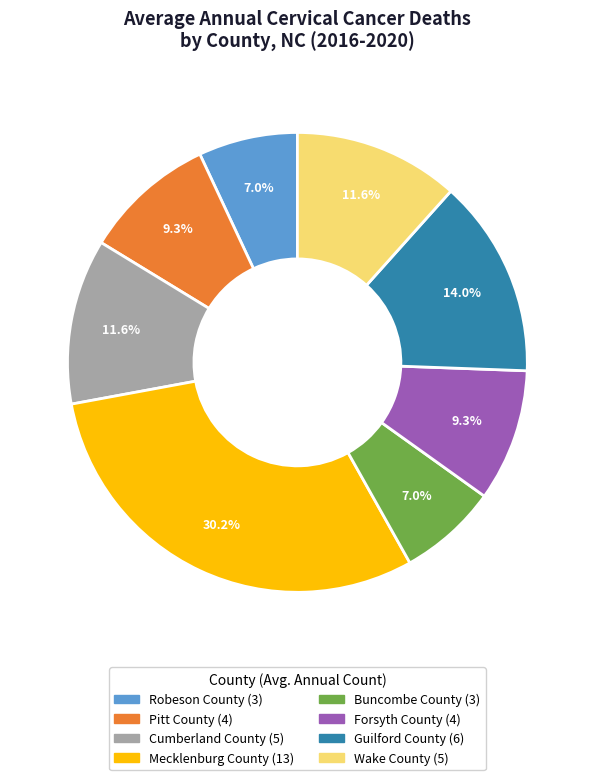

How many segments does this pie chart have?

8